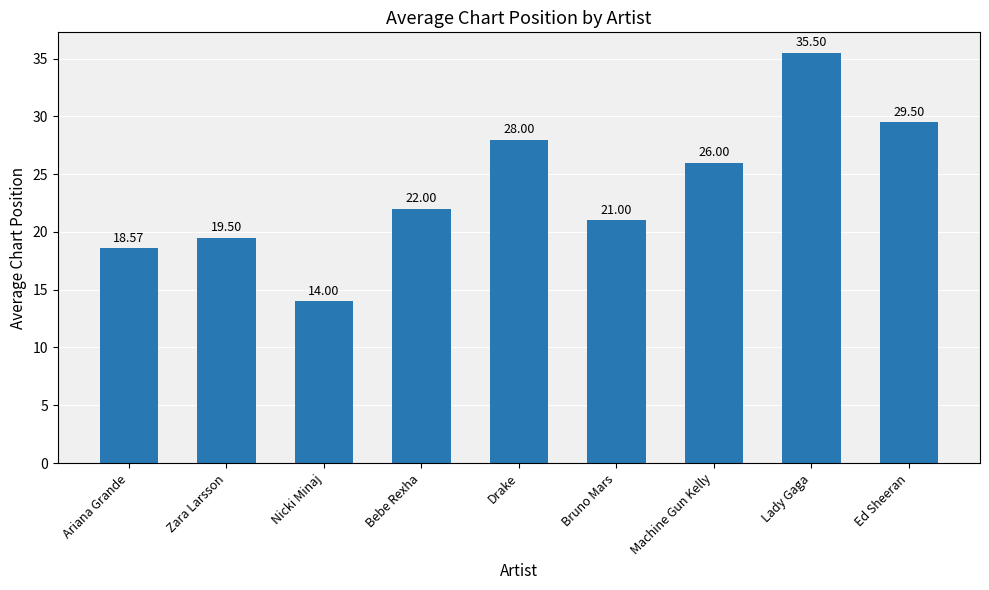

What is the difference between the values at Lady Gaga and Machine Gun Kelly?

9.5